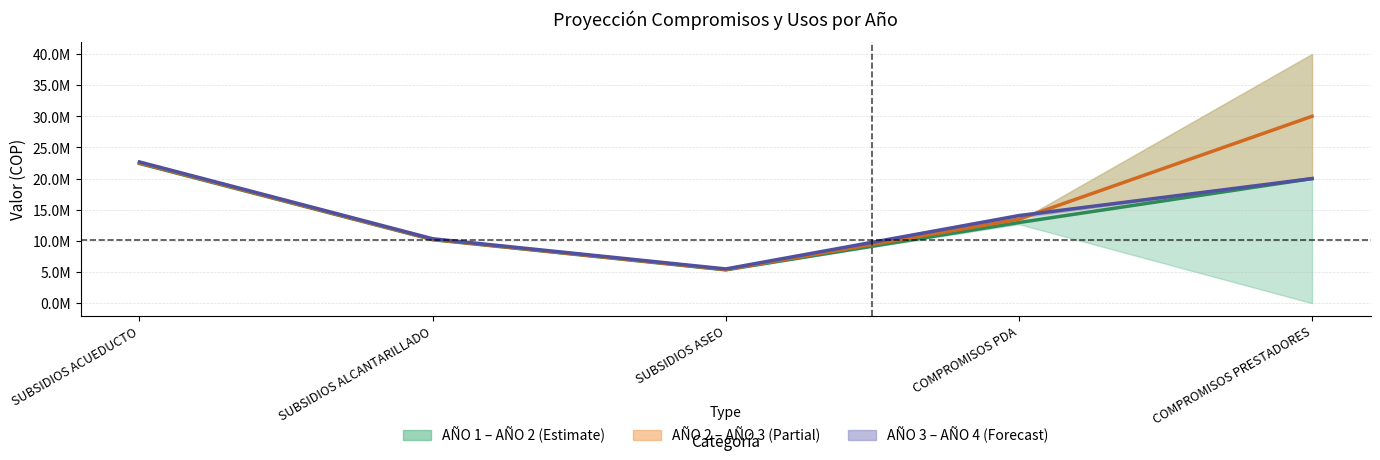

Does the chart display data point markers on the line(s)?

No